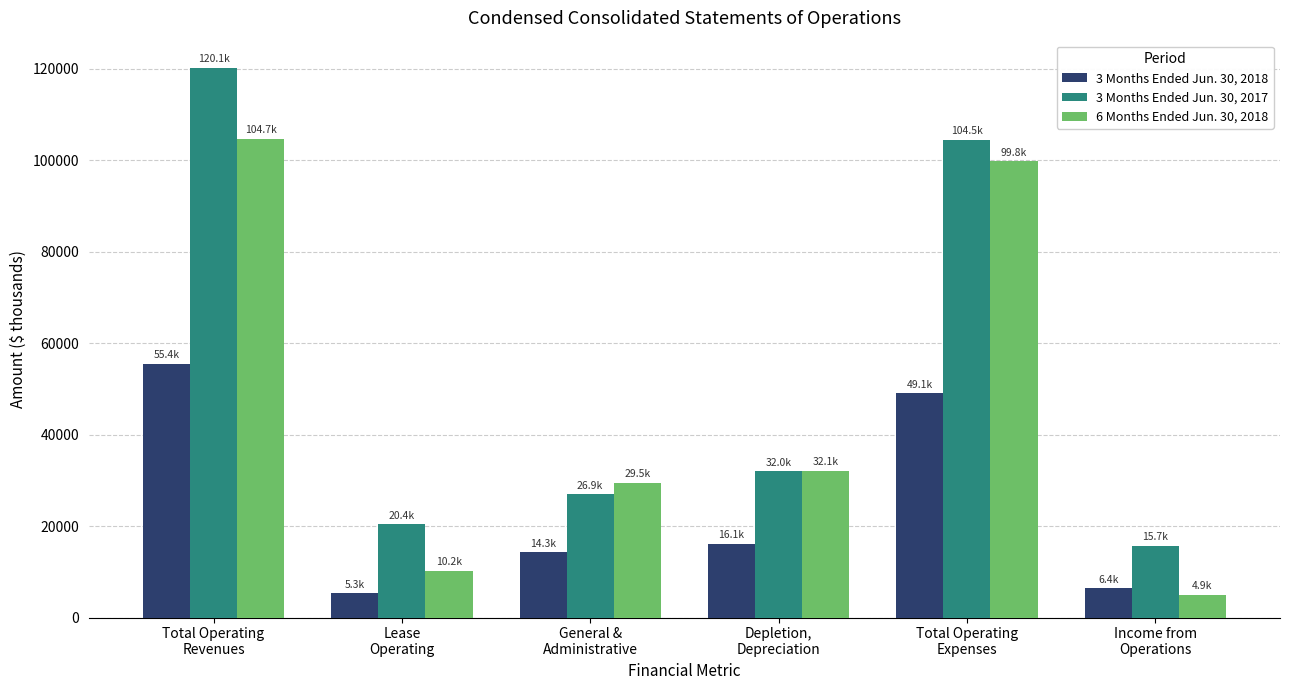

How many data points in 3 Months Ended Jun. 30, 2017 are less than 31962?

3